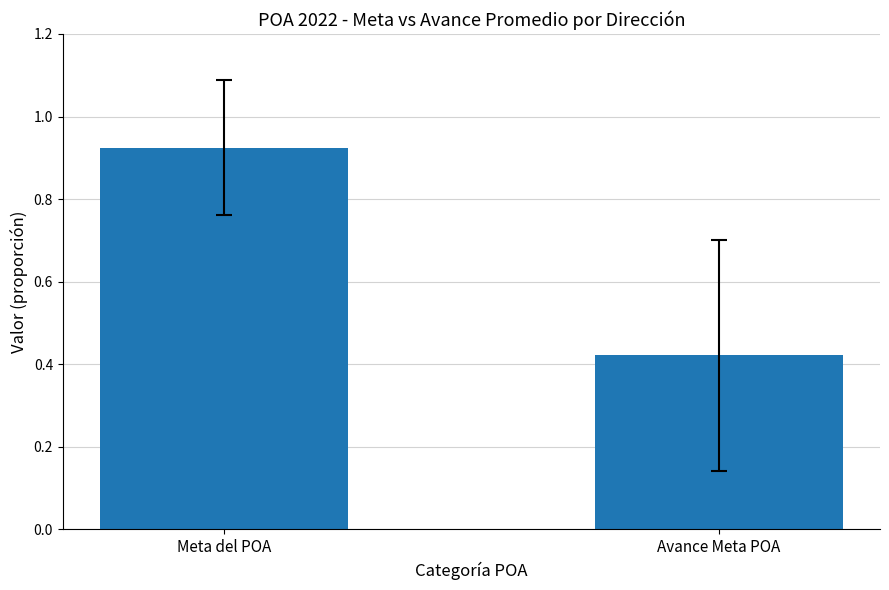

Rank the categories by value from highest to lowest.

Meta del POA, Avance Meta POA